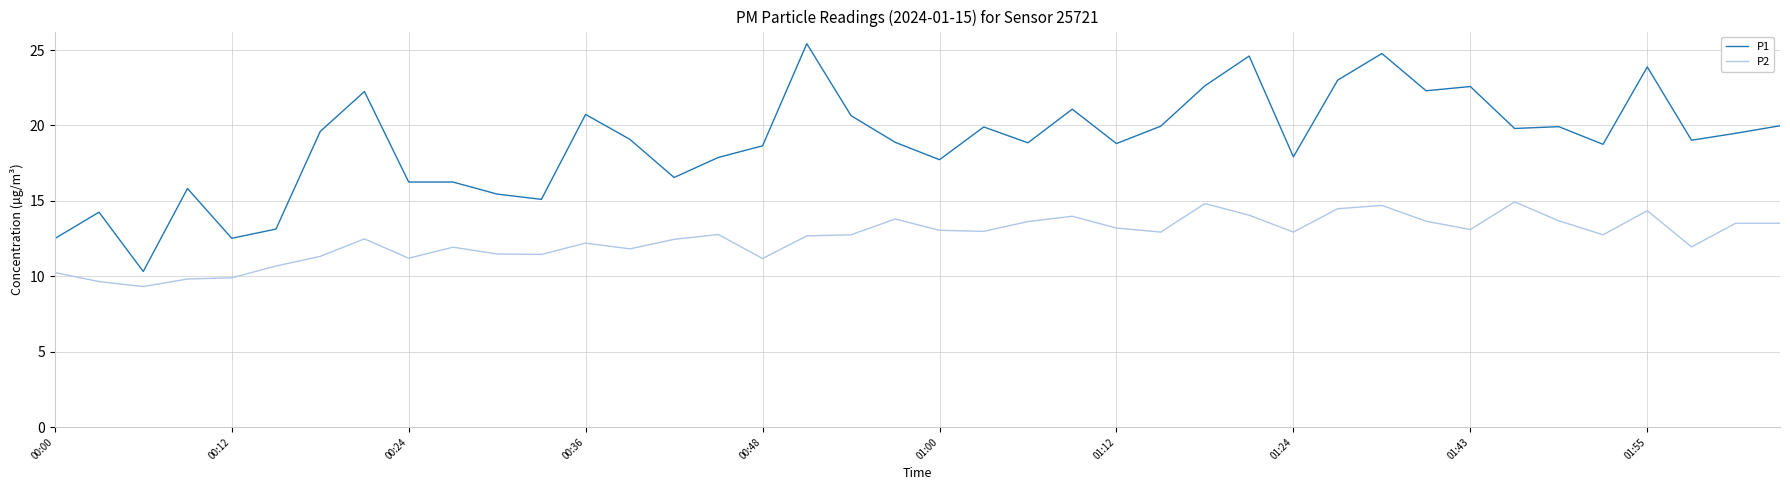

How many lines are shown in the chart?

2